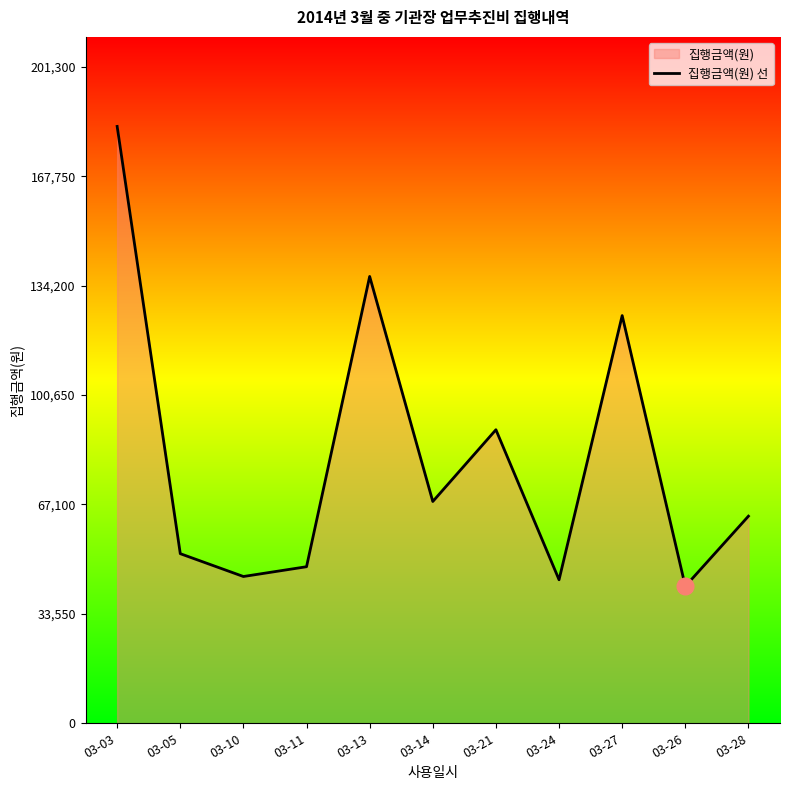

Which has a higher value, 03-03 or 03-13?

03-03